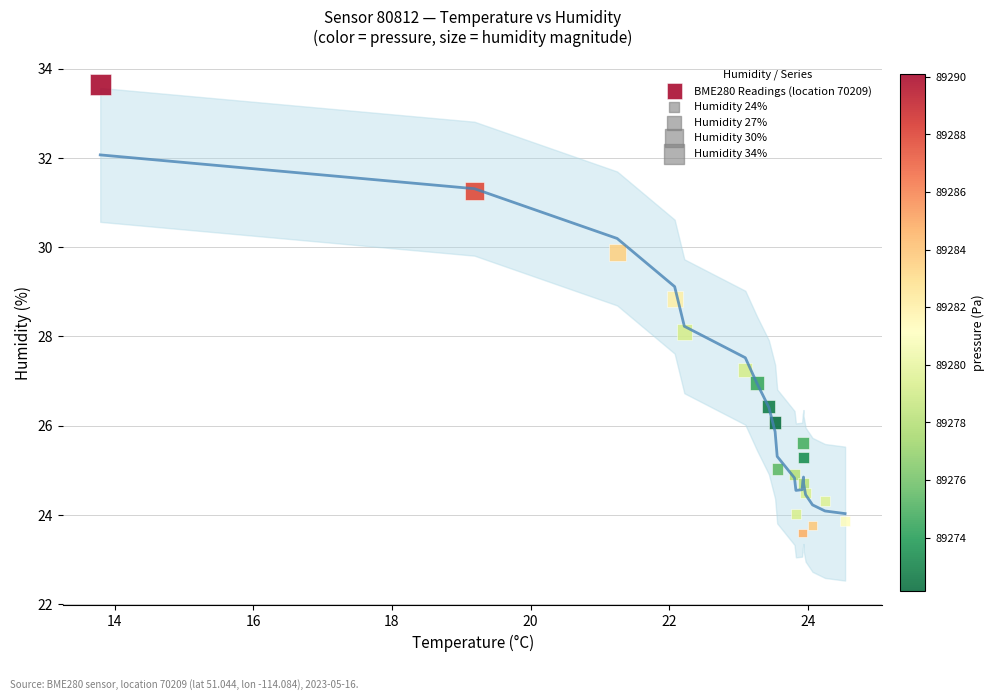

What is the range of X values (max minus min)?

10.8